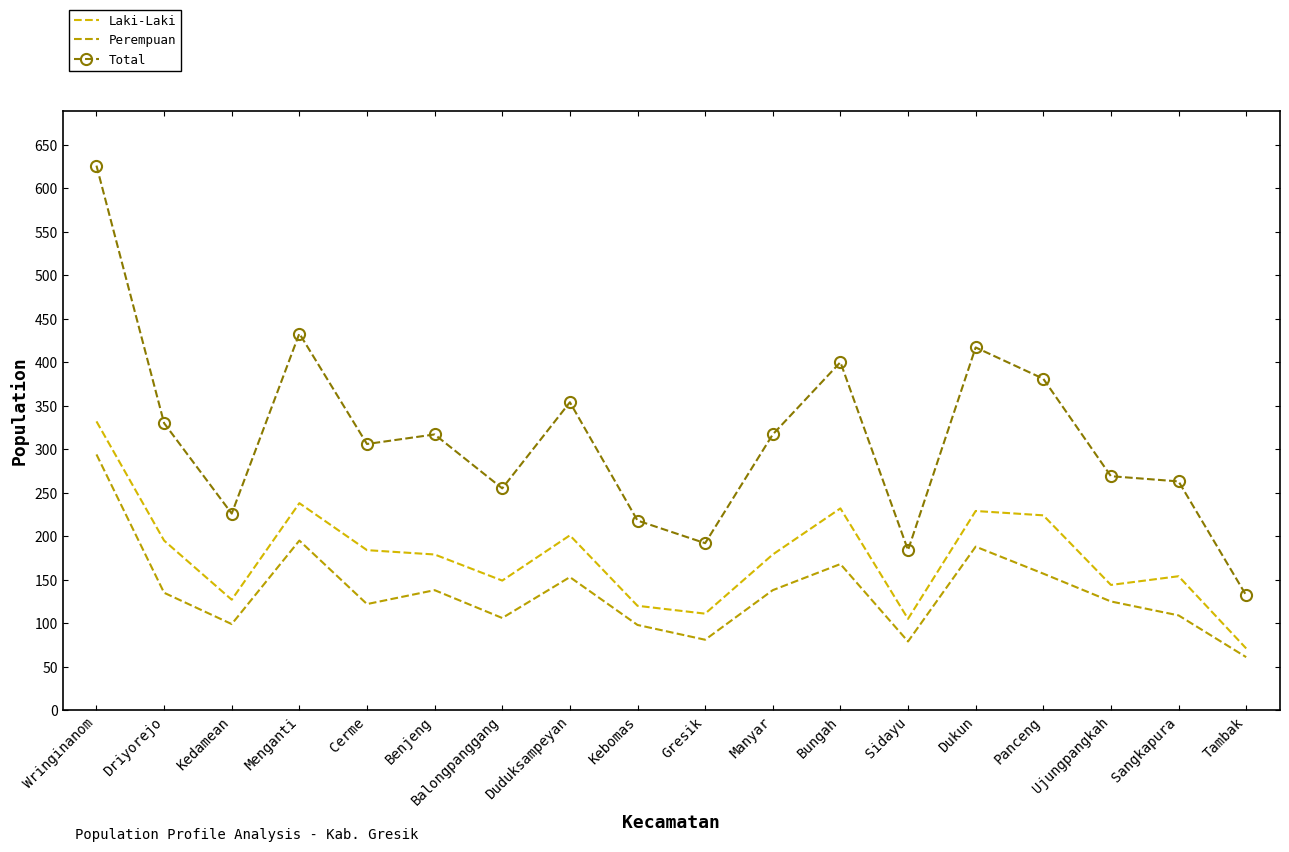

What is the difference between the maximum and minimum values in the Laki-Laki series?

261